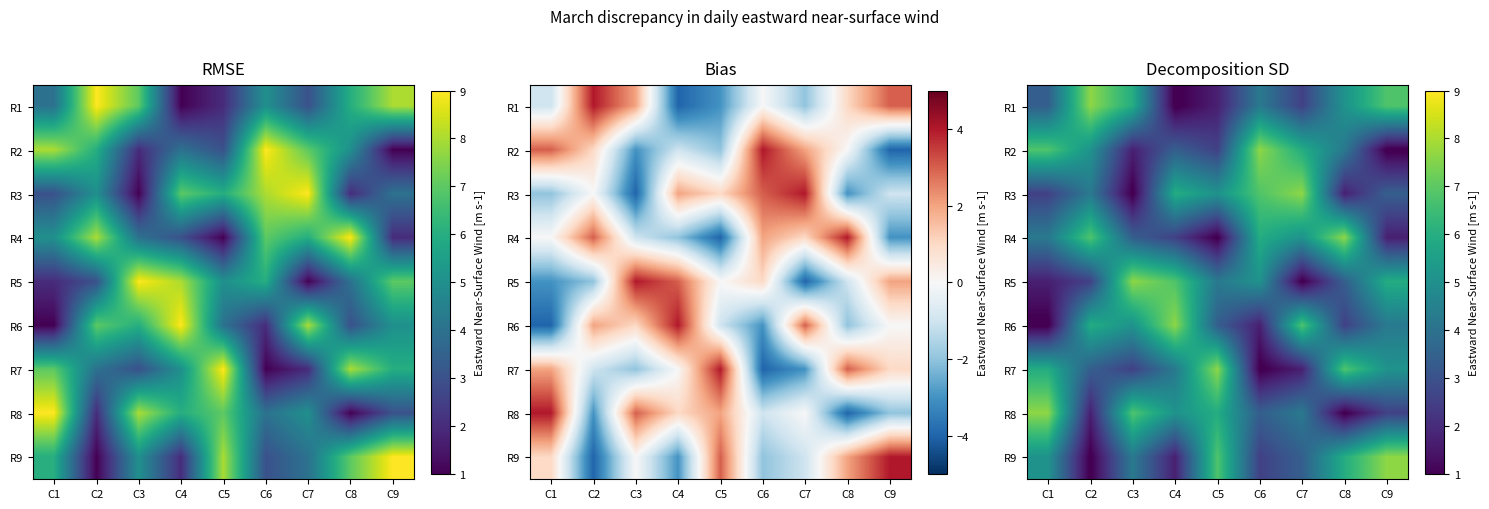

Is the value of R5 at C7 greater than the value of R6 at C2?

No